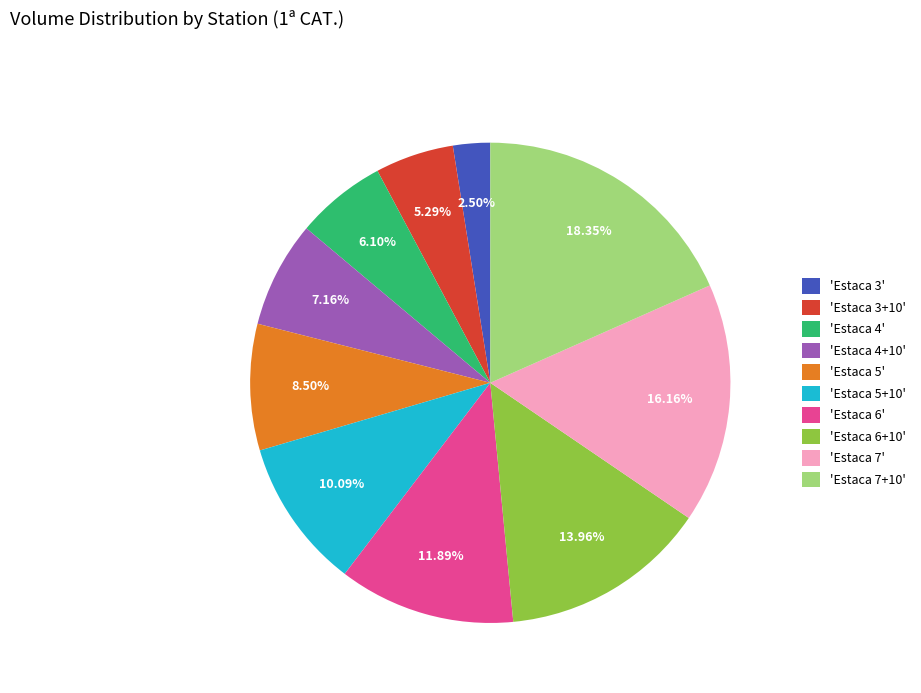

Rank the categories by value from lowest to highest.

'Estaca 3', 'Estaca 3+10', 'Estaca 4', 'Estaca 4+10', 'Estaca 5', 'Estaca 5+10', 'Estaca 6', 'Estaca 6+10', 'Estaca 7', 'Estaca 7+10'